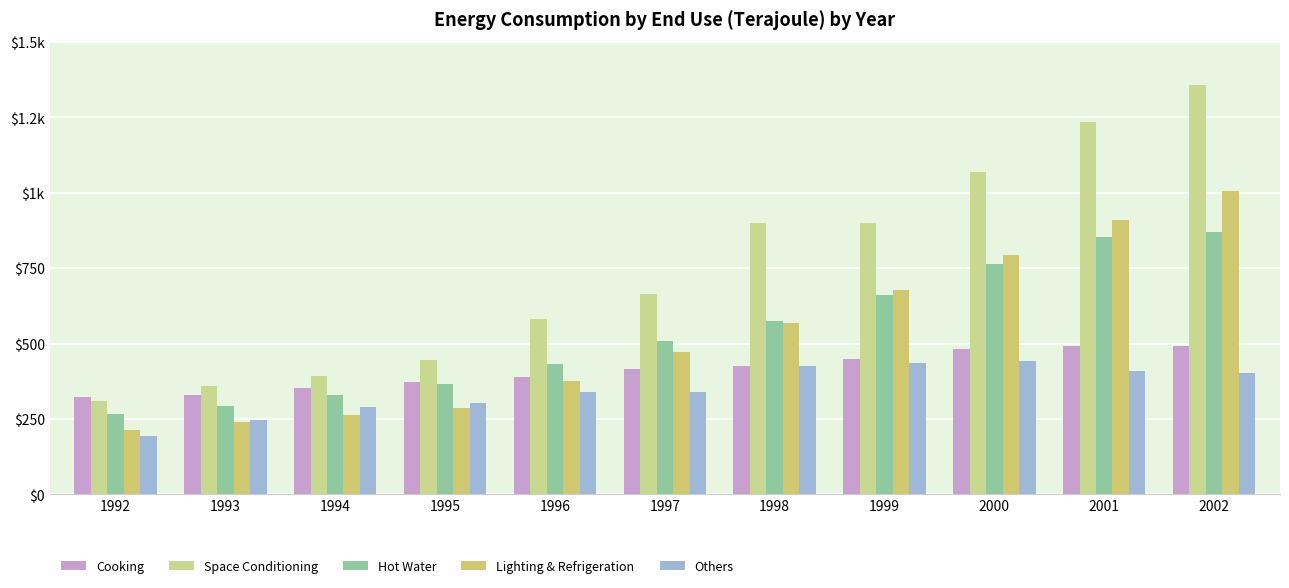

Between 1993 and 2001, which series saw the biggest shift?

Space Conditioning